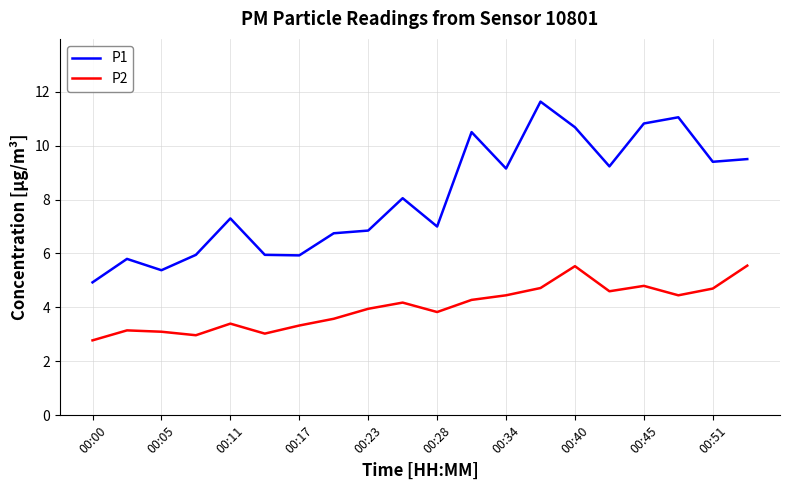

Which series has the largest total across all categories?

P1